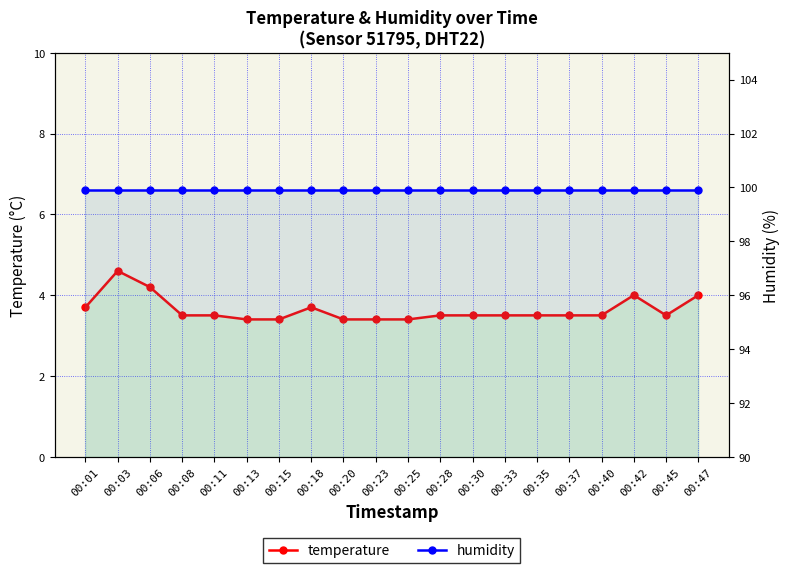

The value of temperature at 00:47 is 5.6. True or false?

False